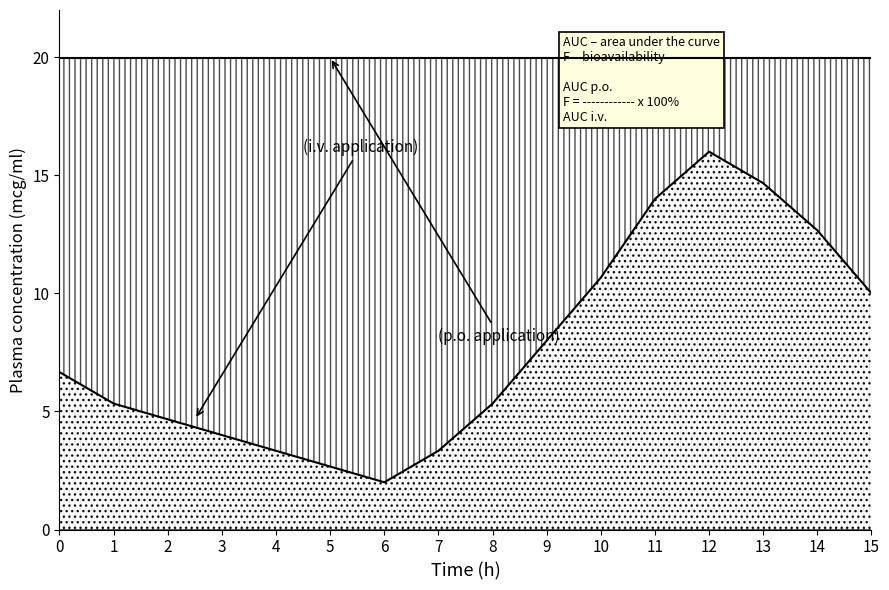

Rank the series by their average value, from lowest to highest.

temperature (i.v. application), humidity (p.o. application)